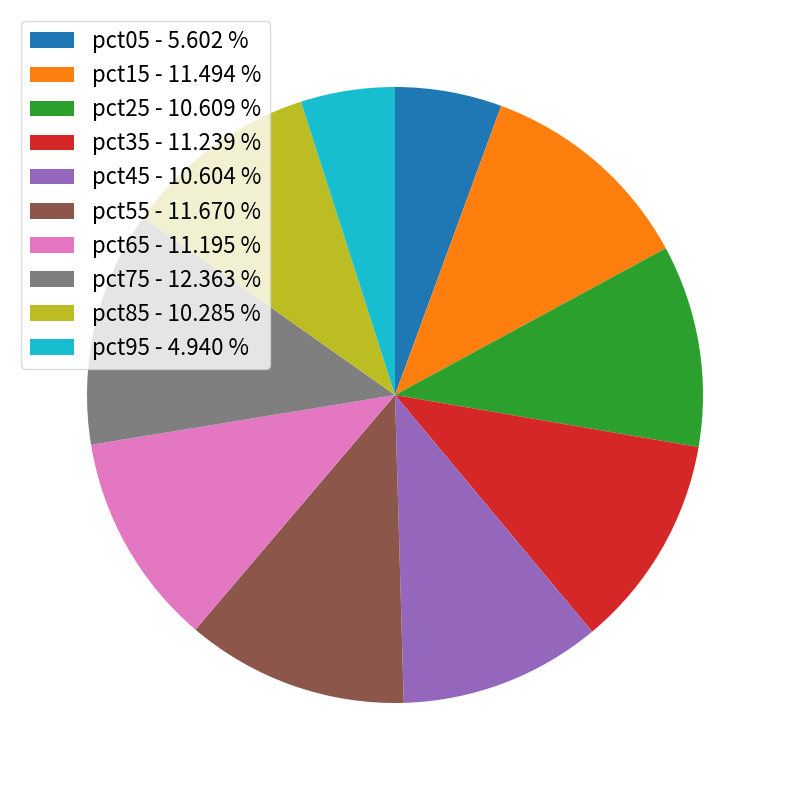

Is the sum of pct85 - 10.285 % and pct75 - 12.363 % greater than half?

No